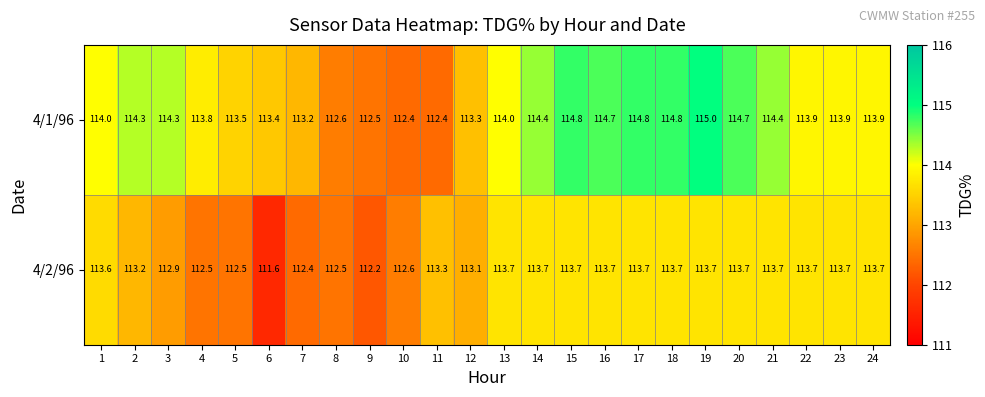

What is the difference between the maximum and minimum values in the 4/2/96 series?

2.1